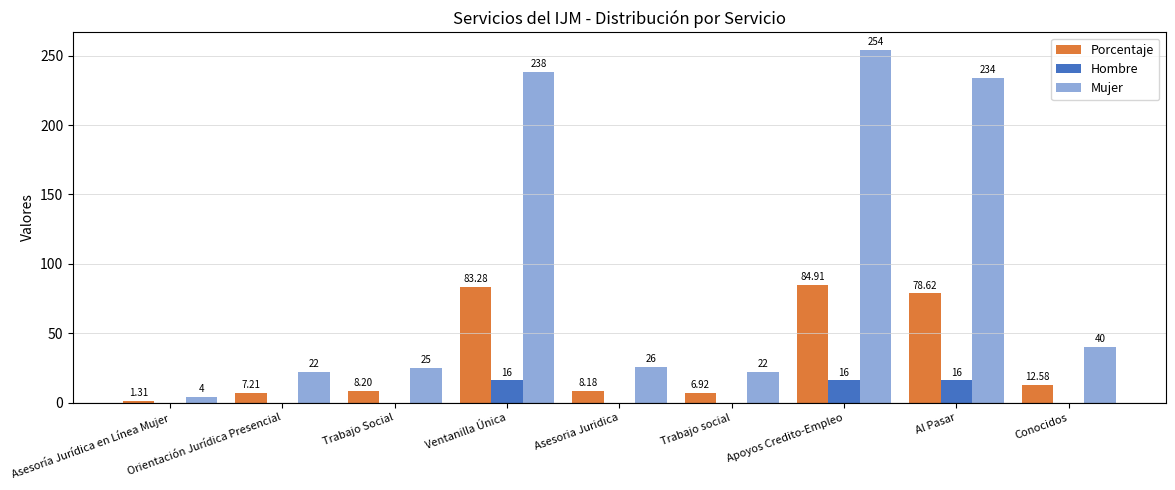

How many groups of bars are there?

9